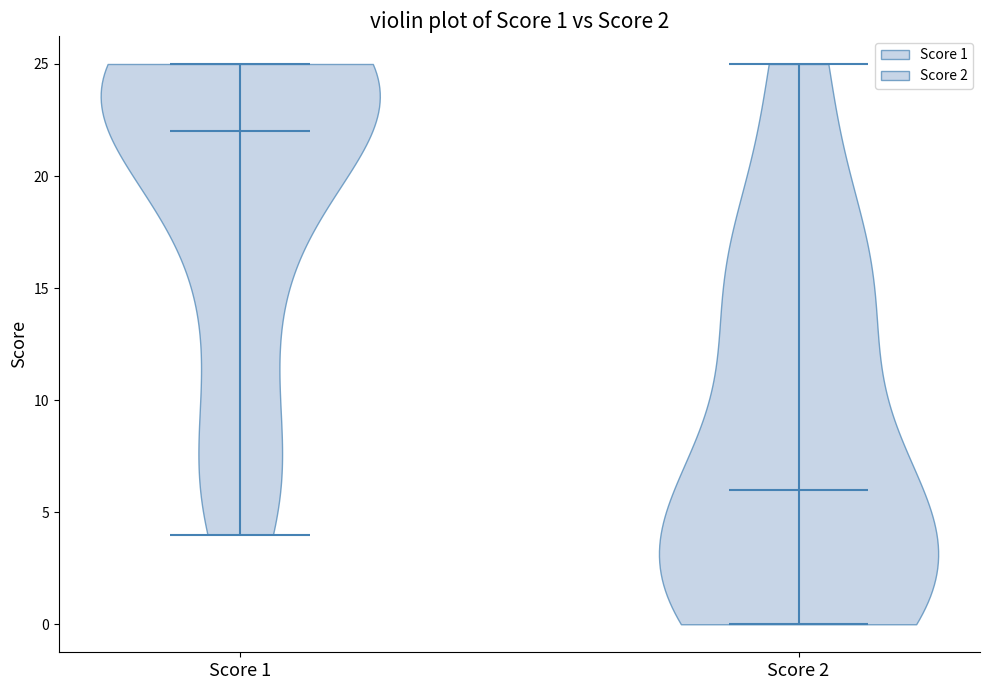

Which violin has the lowest median line?

Score 2